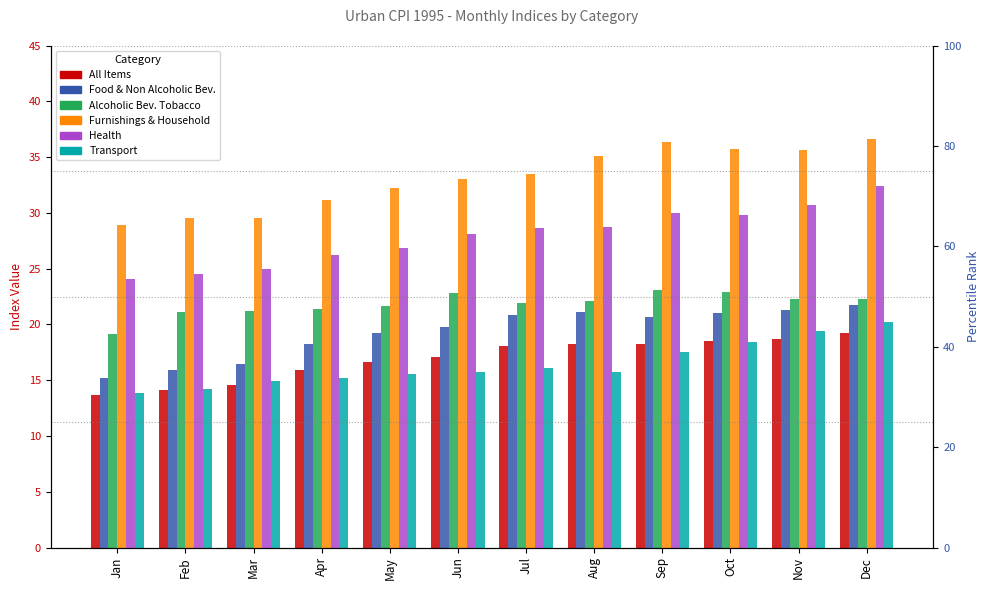

How many data points in Alcoholic Bev. Tobacco are above 22?

6